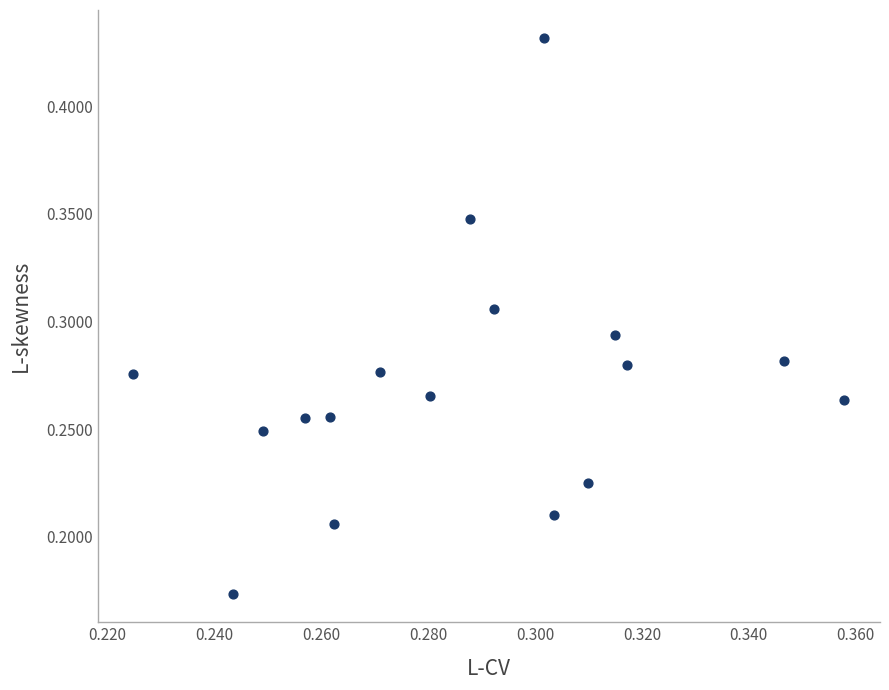

Count the number of points in this scatter plot.

17